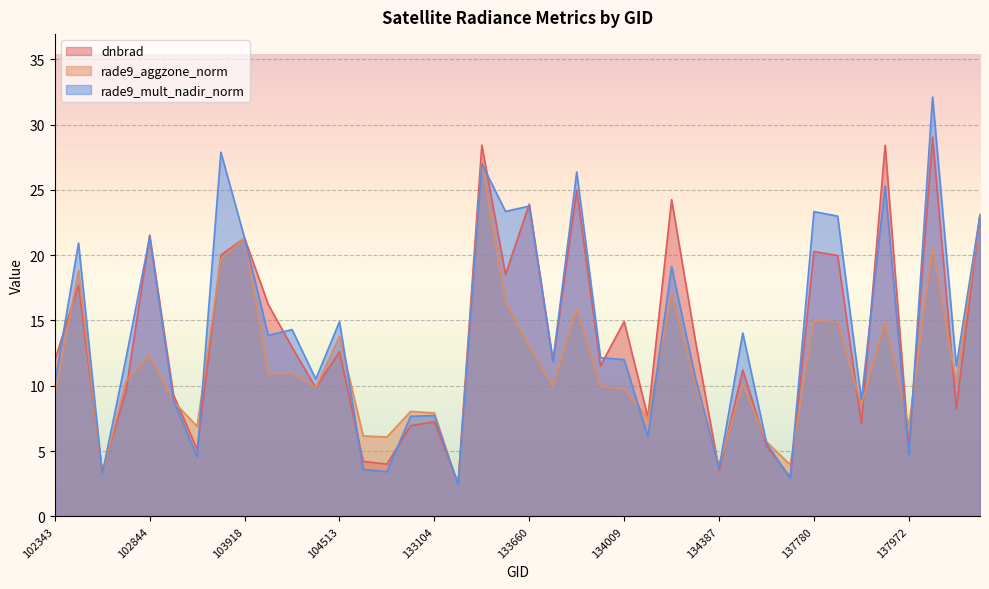

The value of rade9_aggzone_norm at 102593 is 32.8. True or false?

False